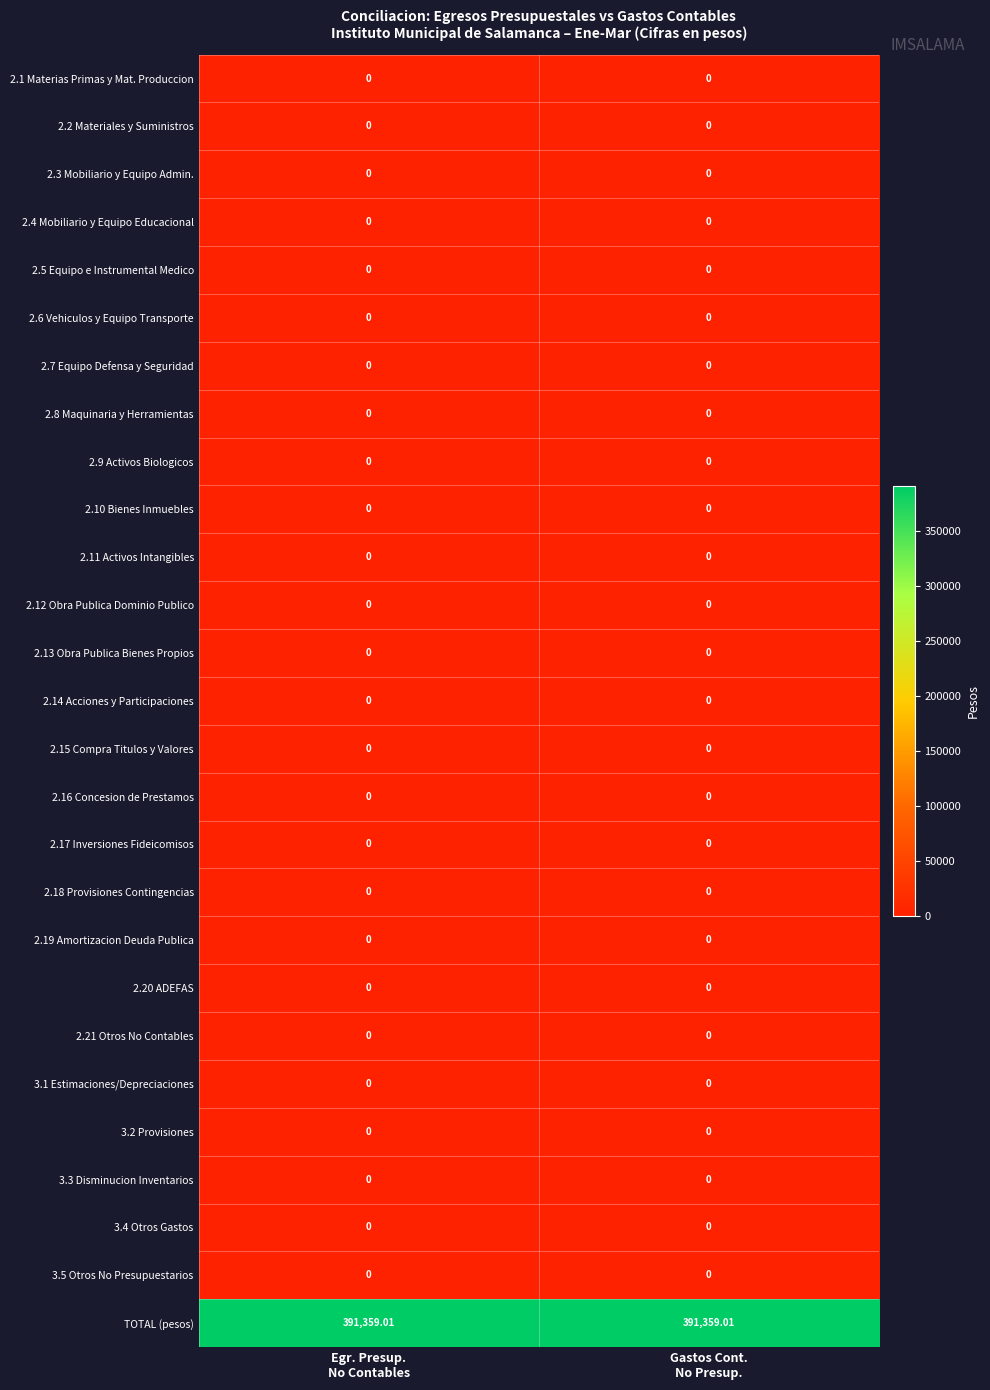

How many categories are shown in the chart?

2